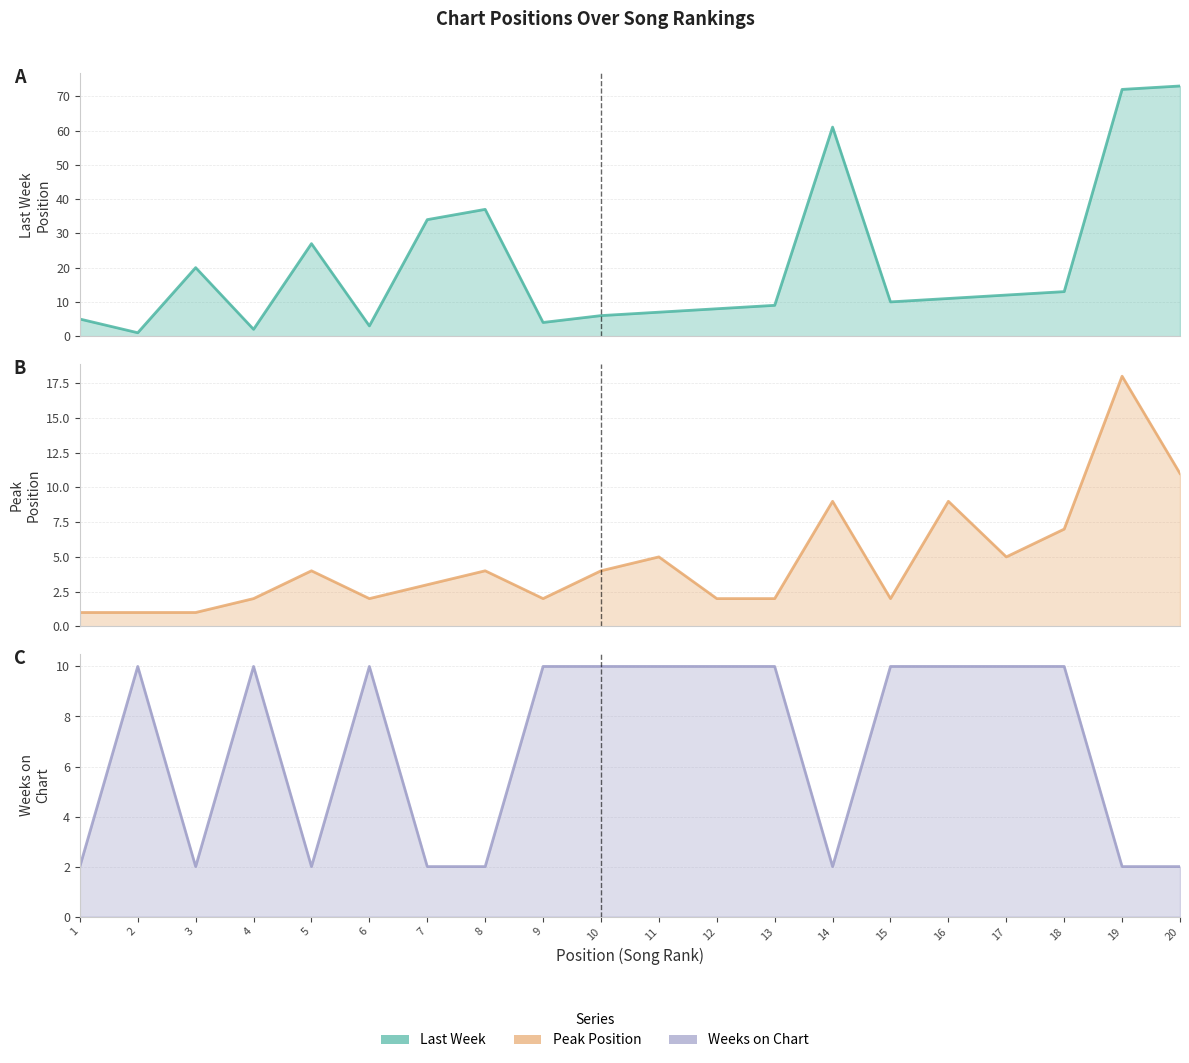

What is the maximum value shown in the chart?

73